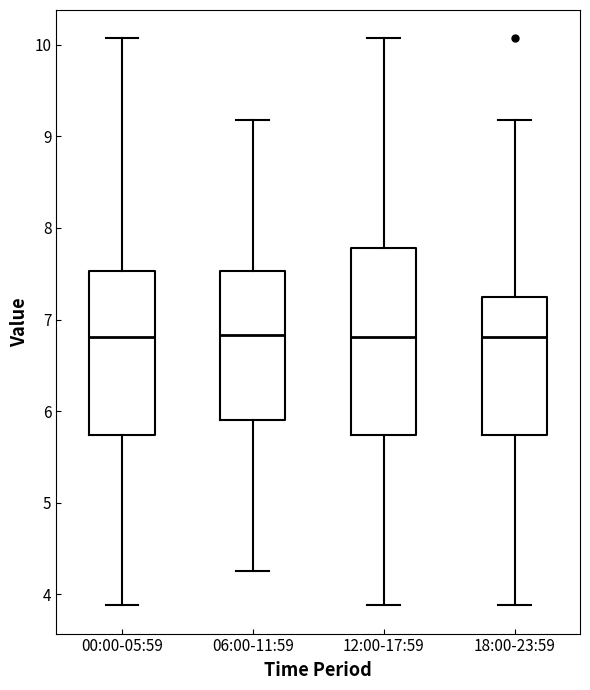

Where is the lower edge of the box for 06:00-11:59 on the y-axis? The values are not printed on the chart, so give them approximately, as read against the axis.

5.9